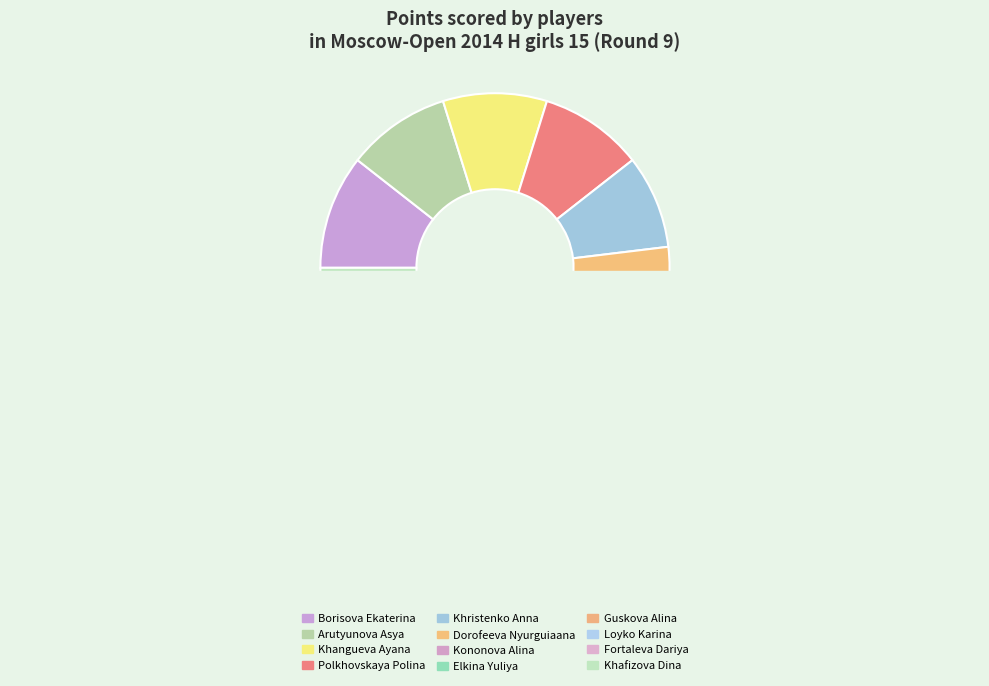

Rank the categories by value from highest to lowest.

Borisova Ekaterina, Arutyunova Asya, Khangueva Ayana, Polkhovskaya Polina, Khristenko Anna, Kononova Alina, Dorofeeva Nyurguiaana, Elkina Yuliya, Guskova Alina, Loyko Karina, Fortaleva Dariya, Khafizova Dina